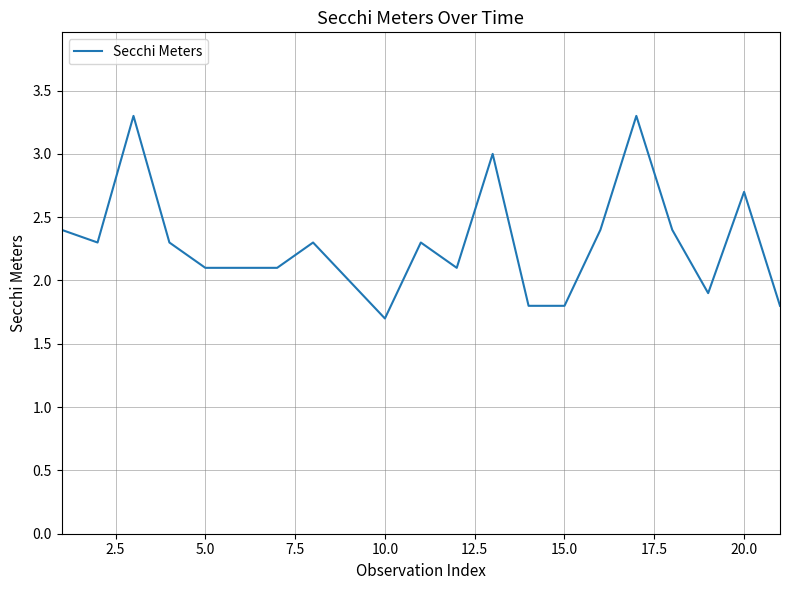

What is the smallest value displayed?

1.7